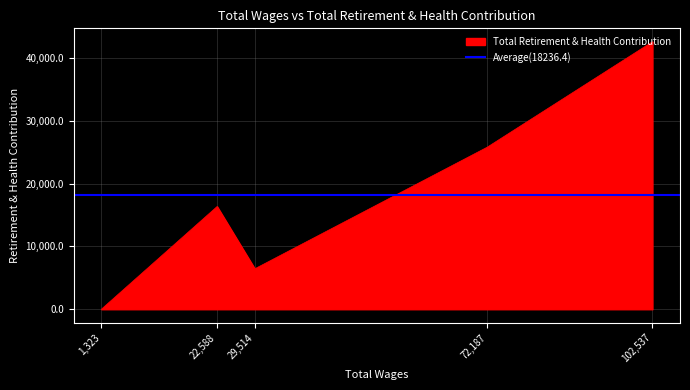

List the labels in order of value, largest first.

102537.0, 72187.0, 22588.0, 29514.0, 1323.0